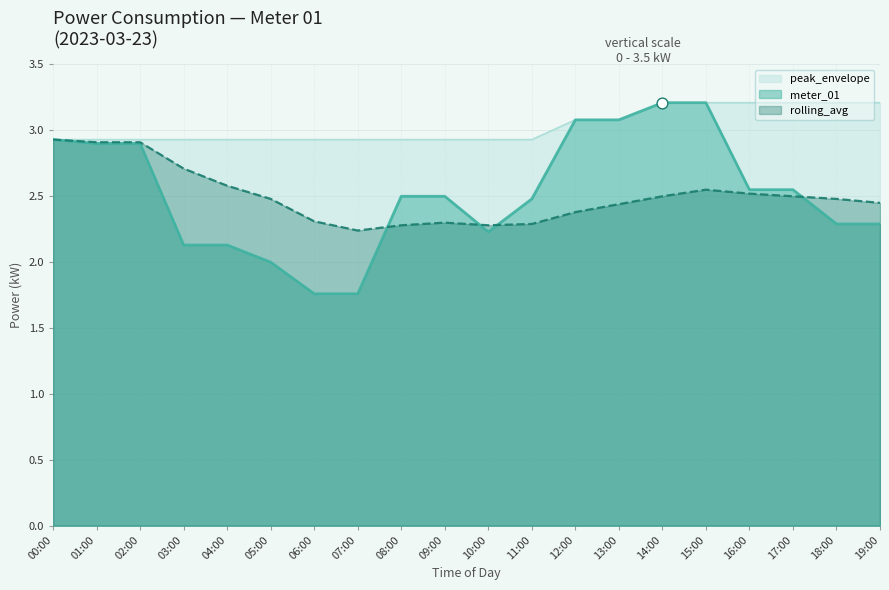

What is the total value across all series at 06:00?

7.0